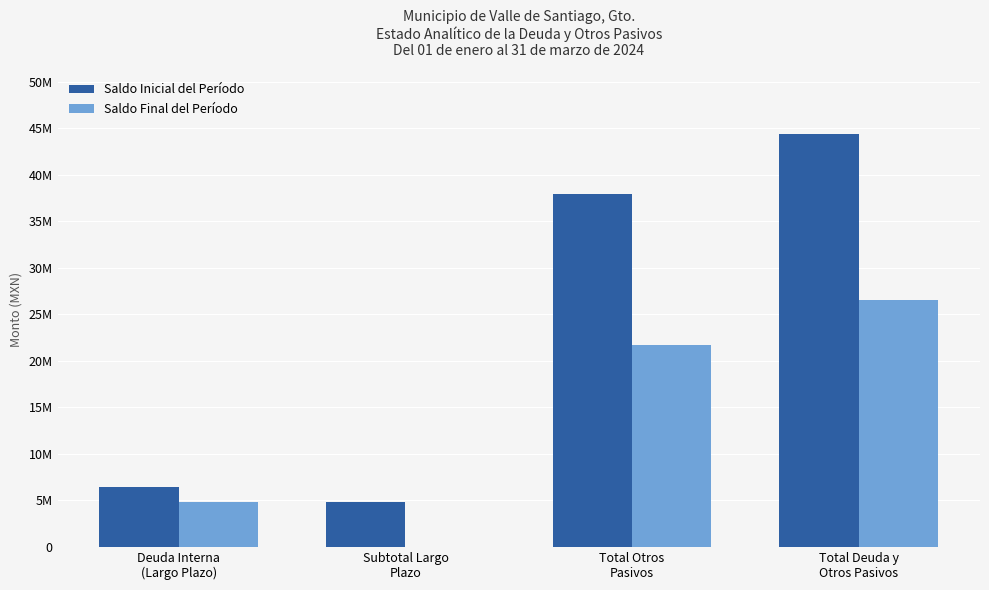

Which series changed the most between Deuda Interna
(Largo Plazo) and Total Deuda y
Otros Pasivos?

Saldo Inicial del Período